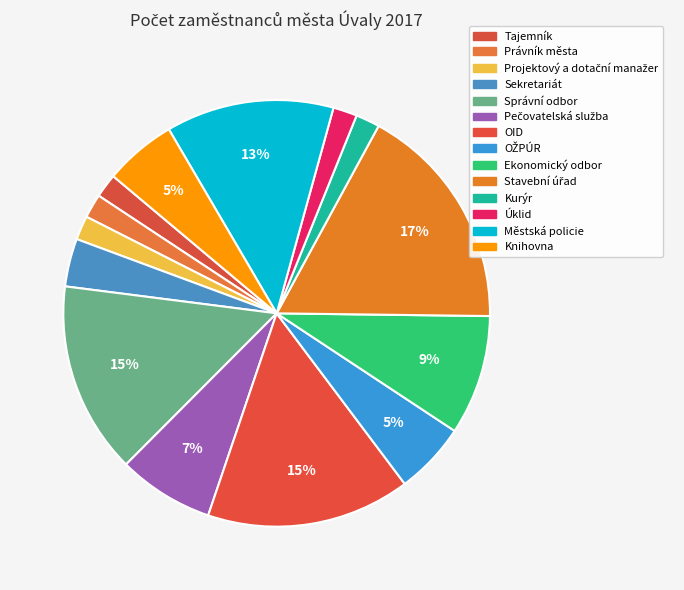

Is it true that Tajemník is 2% of the pie?

True